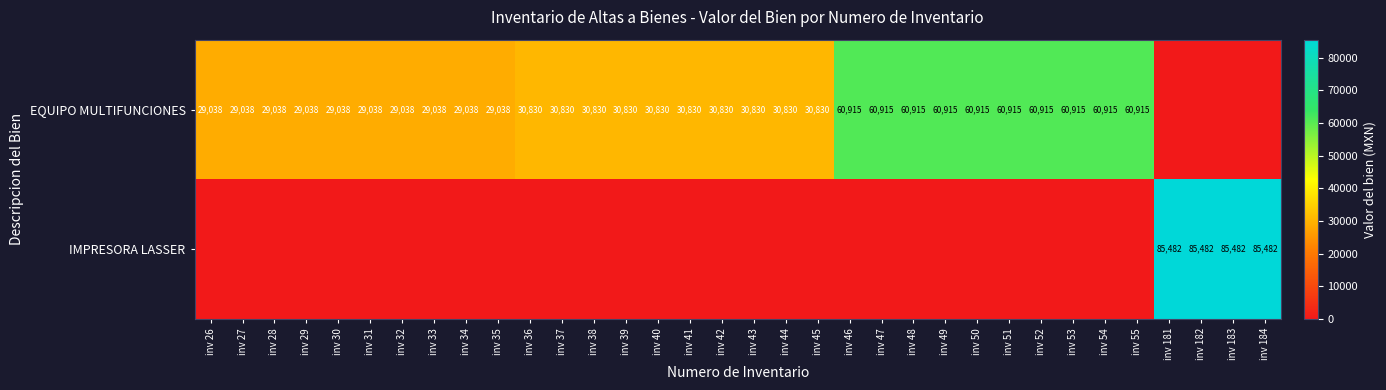

Is the value of IMPRESORA LASSER at inv 184 greater than the value of EQUIPO MULTIFUNCIONES at inv 27?

Yes